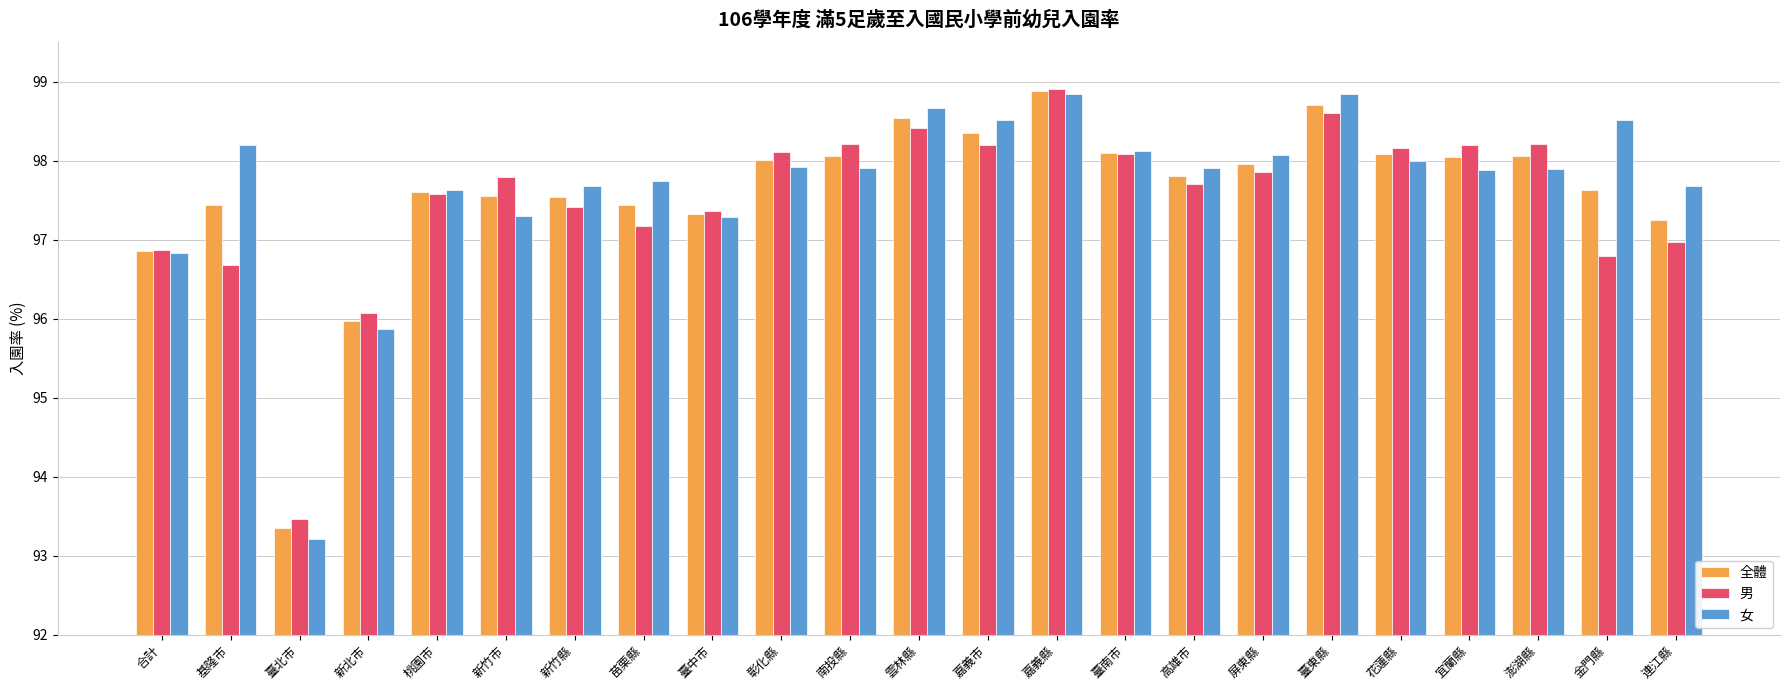

What are all the series names shown in the legend?

全體, 男, 女